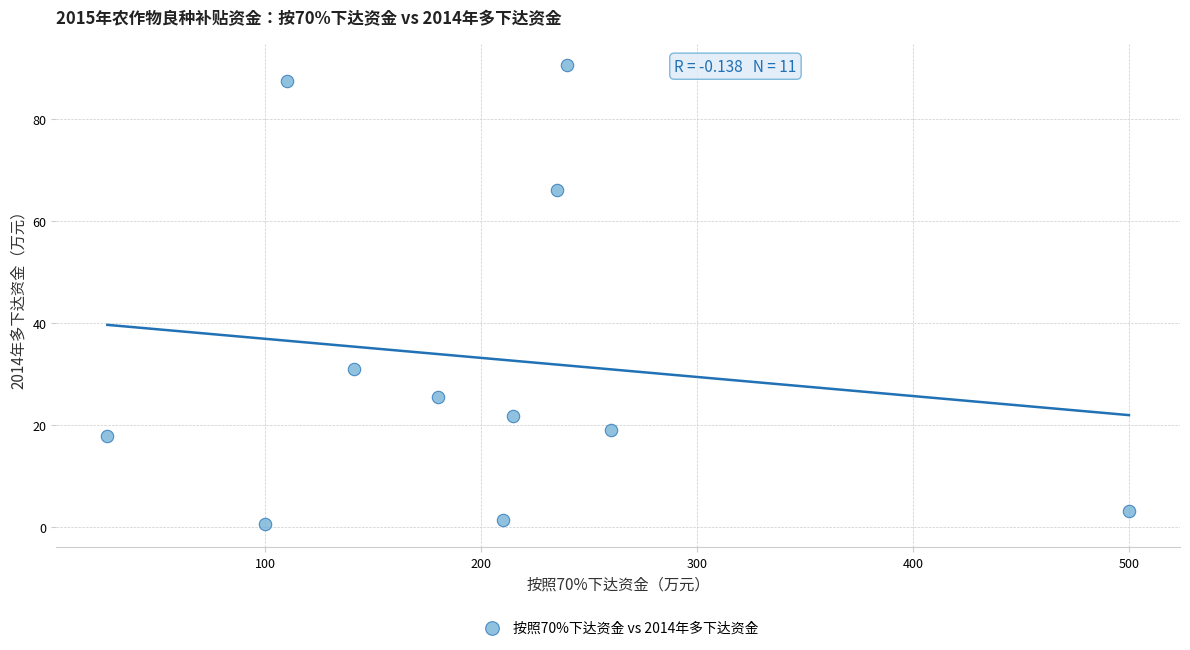

What Y value in the scatter plot is closest to 45?

31.0